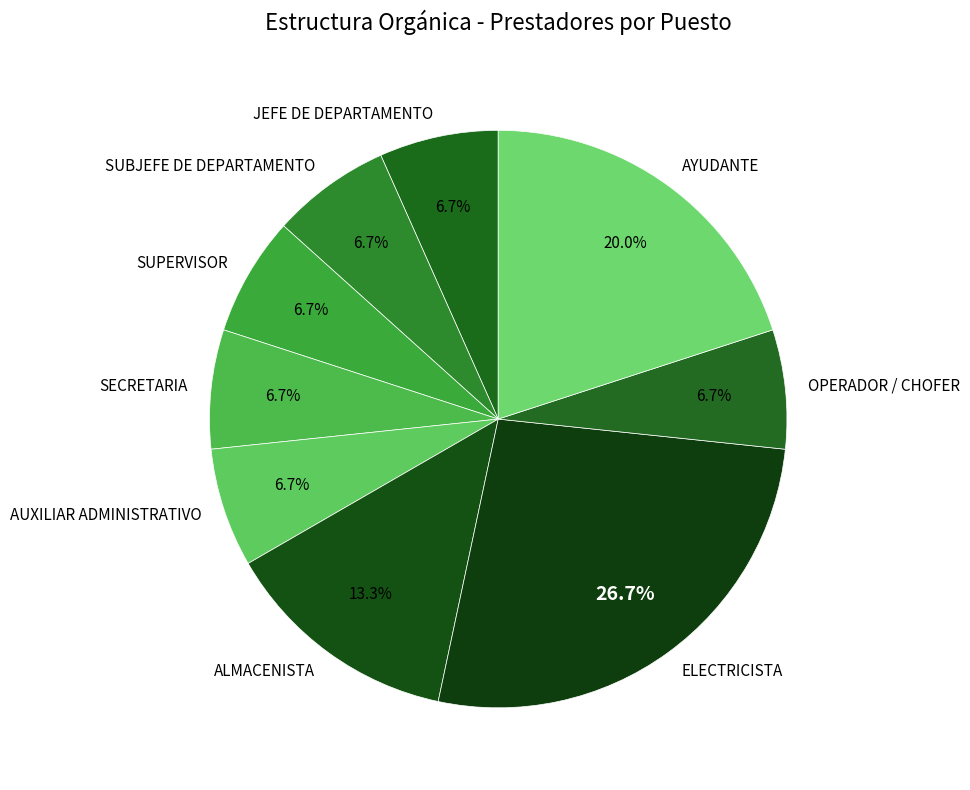

What portion of the pie excludes AUXILIAR ADMINISTRATIVO?

93.3%